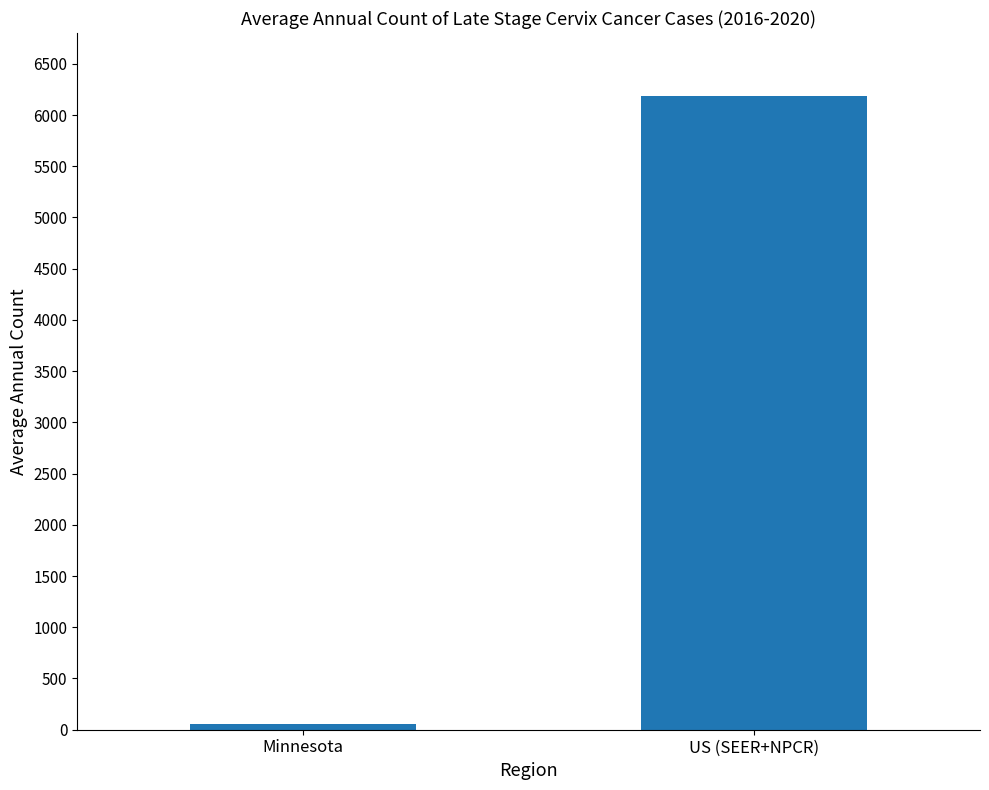

The chart shows a value of 9091 at US (SEER+NPCR). True or false?

False